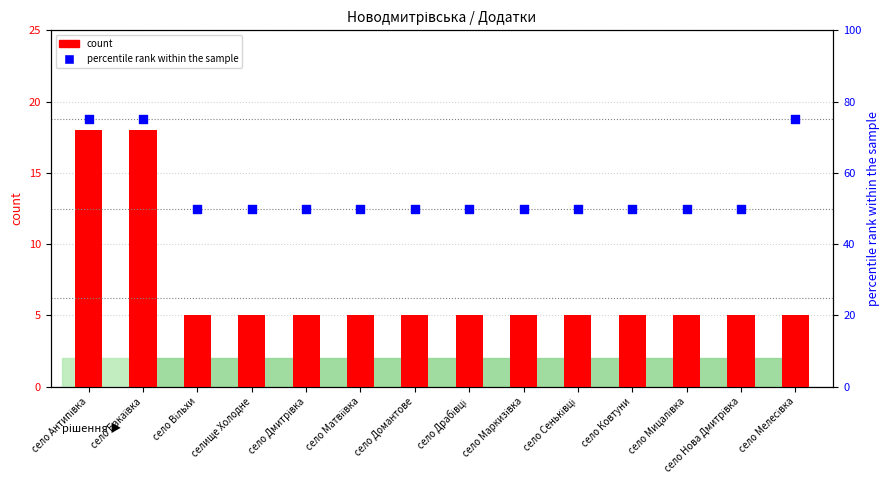

Which series has the largest total across all categories?

percentile rank within the sample